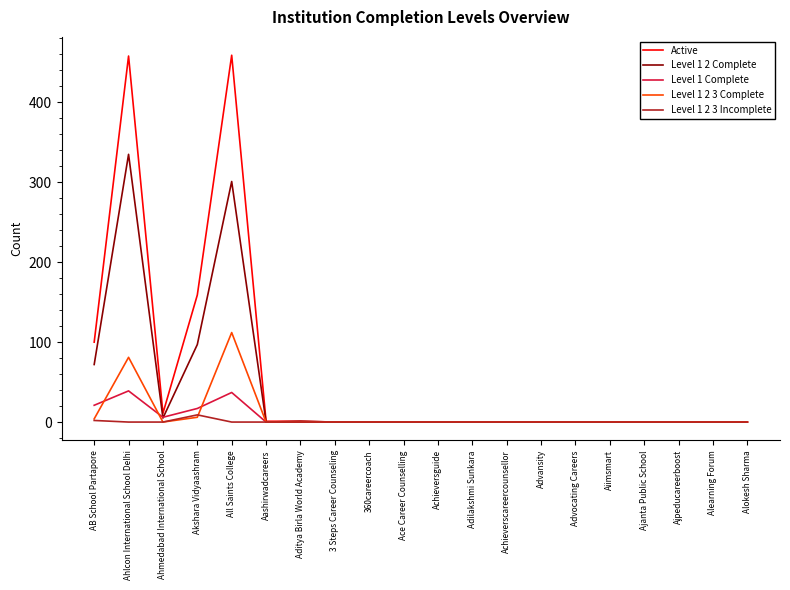

Is it true that Level 1 Complete equals 0 at Adilakshmi Sunkara?

True